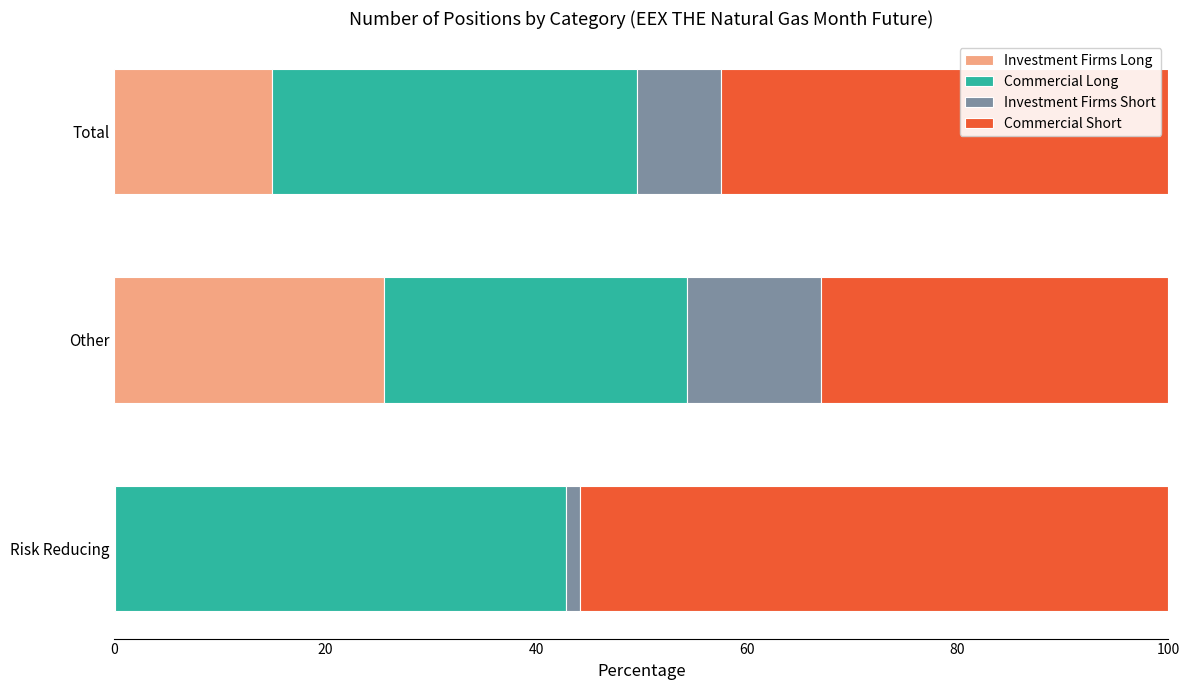

Which category has the highest value in the Investment Firms Long series?

Other